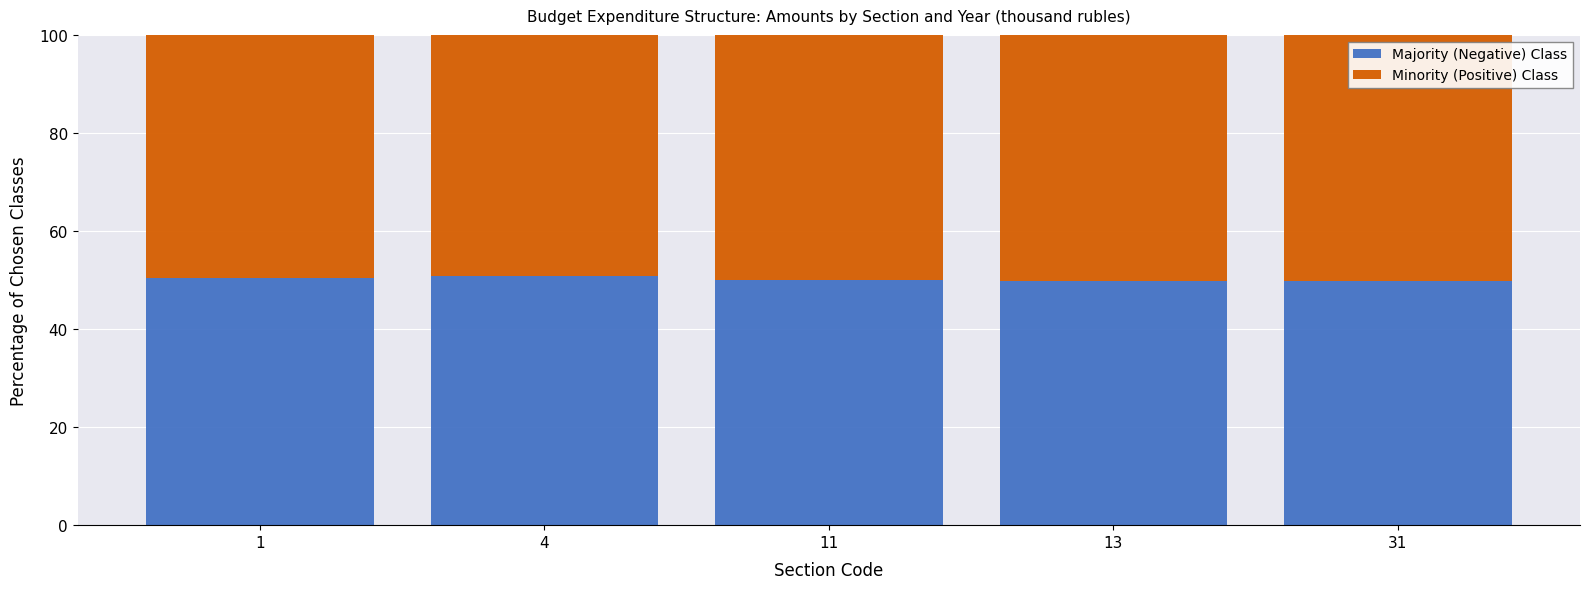

What is the total value across all series at 1?

100.0